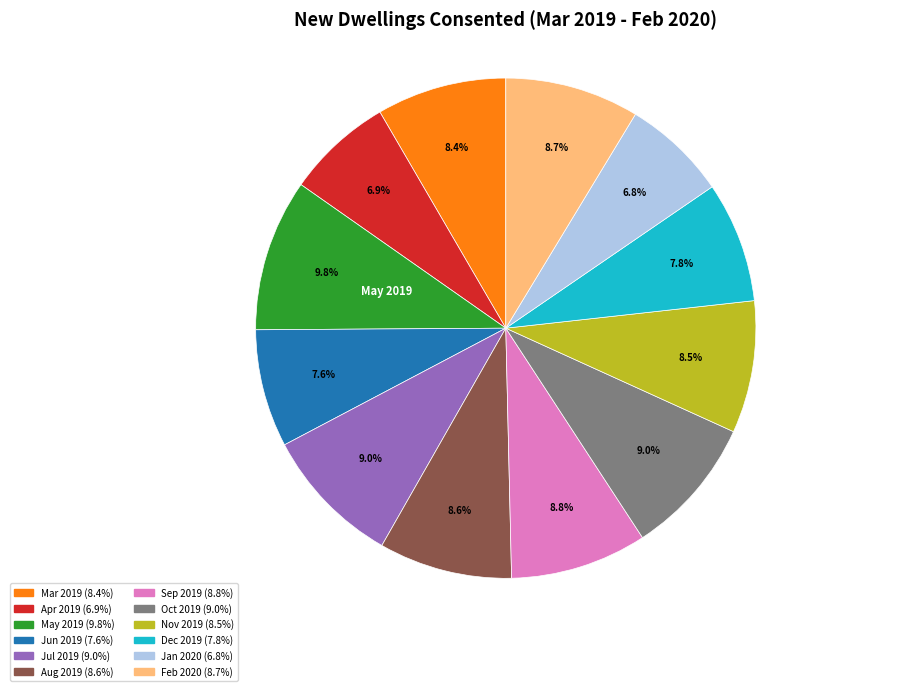

Is there a majority slice in this chart?

No